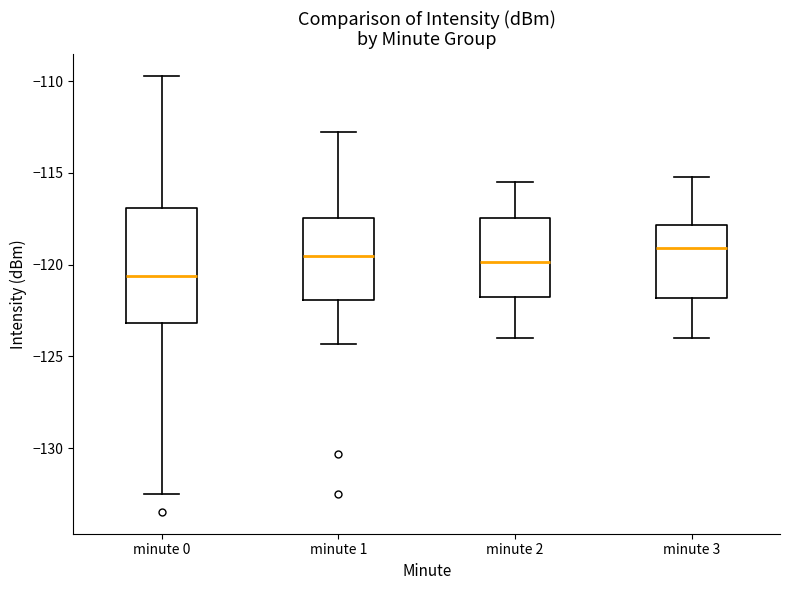

Comparing the boxes themselves (not the whiskers), which one is the tallest?

minute 0